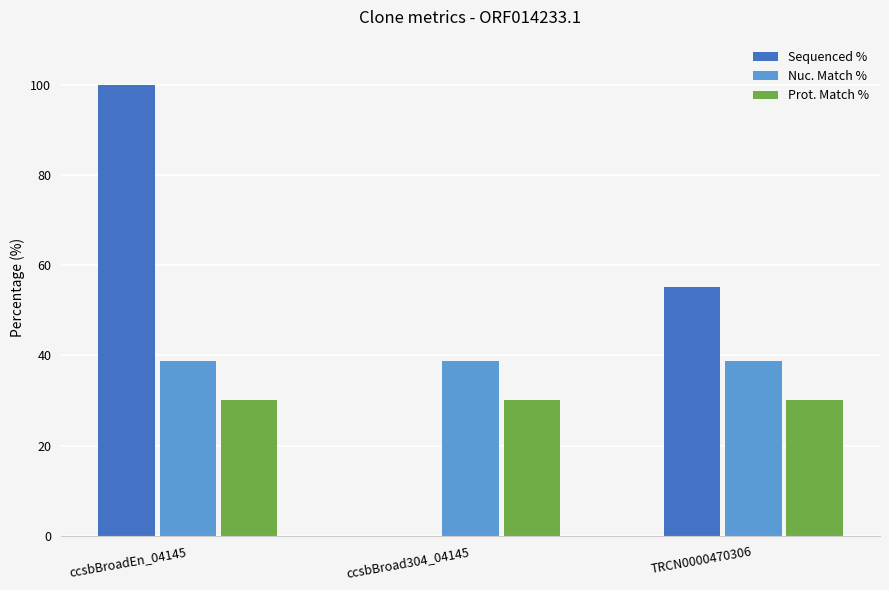

Which series changed the most between ccsbBroad304_04145 and TRCN0000470306?

Sequenced %